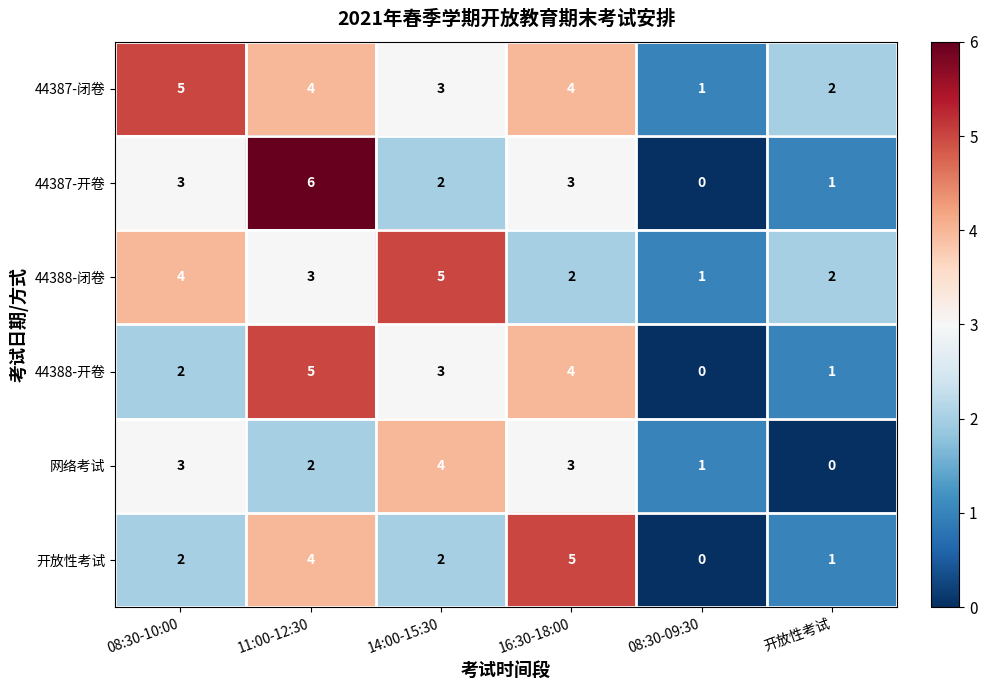

What is the difference between the highest and lowest values at 08:30-09:30?

1